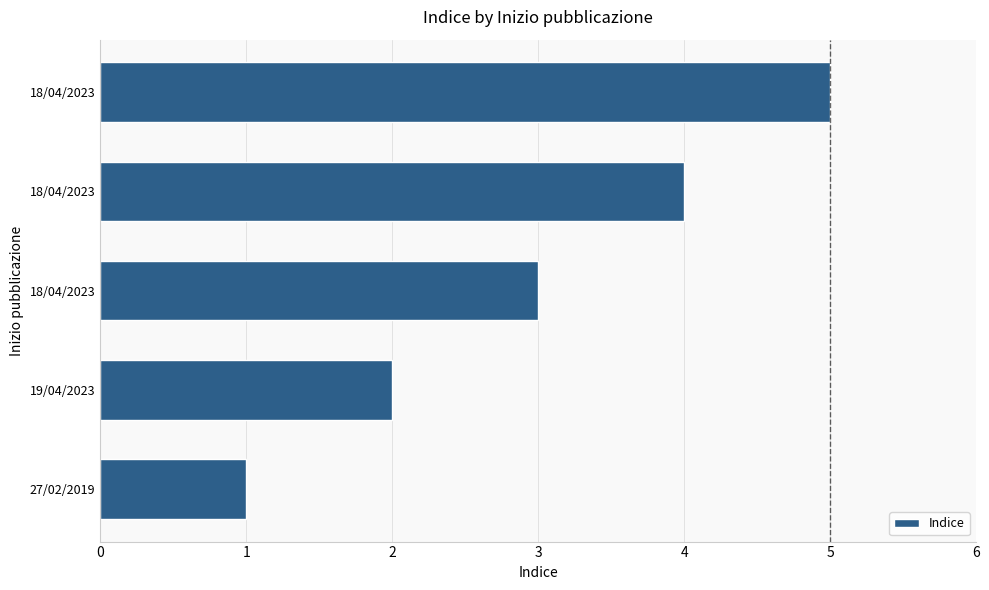

How many categories are shown in the chart?

5